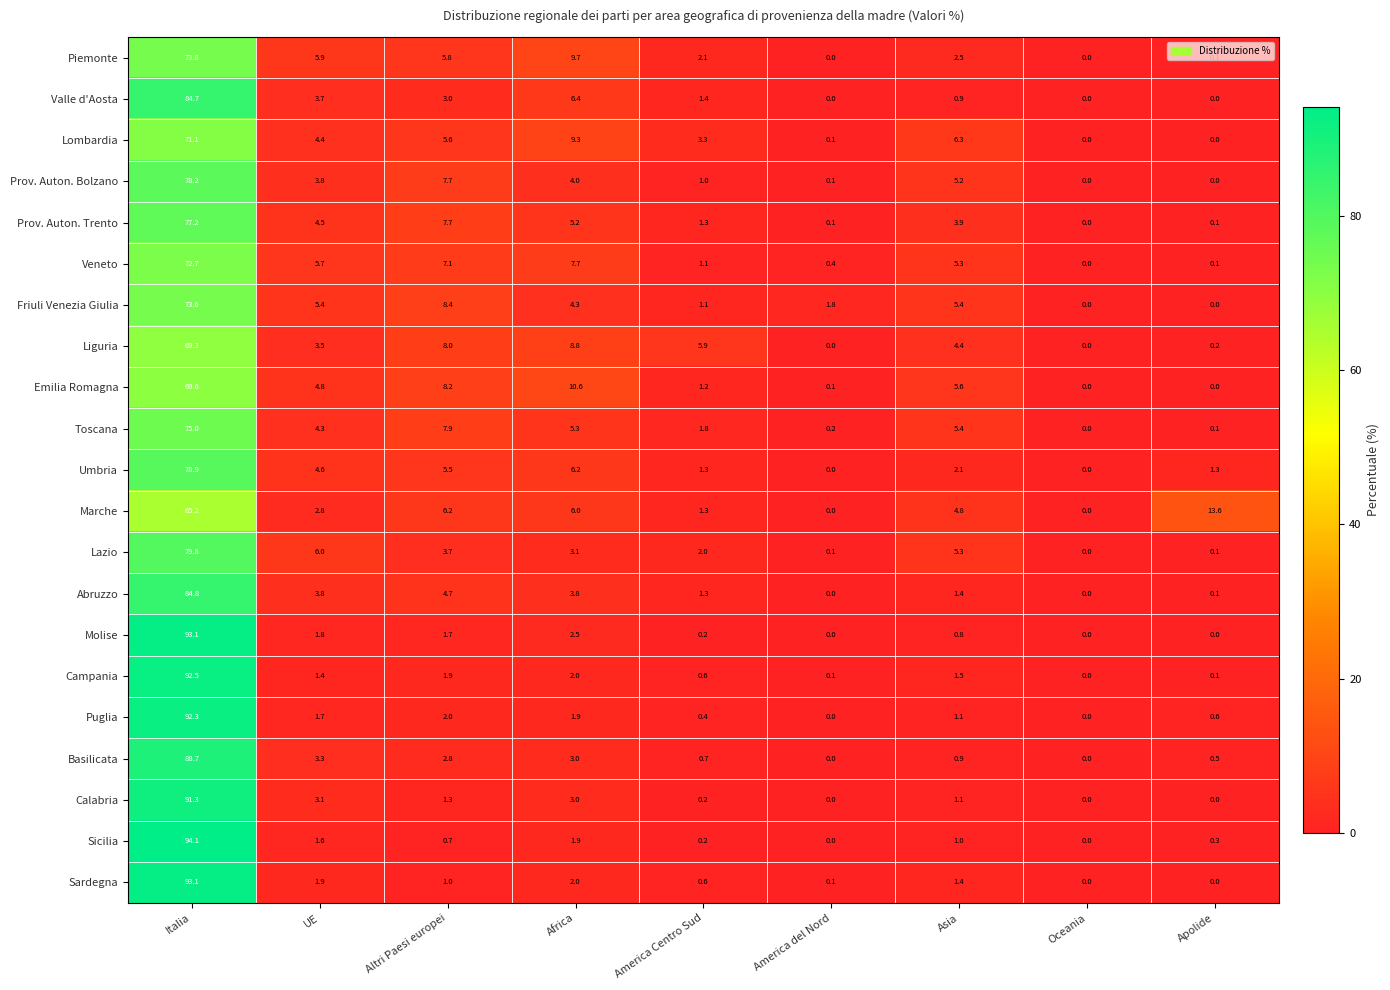

Is it true that Lombardia equals 102.6 at Italia?

False